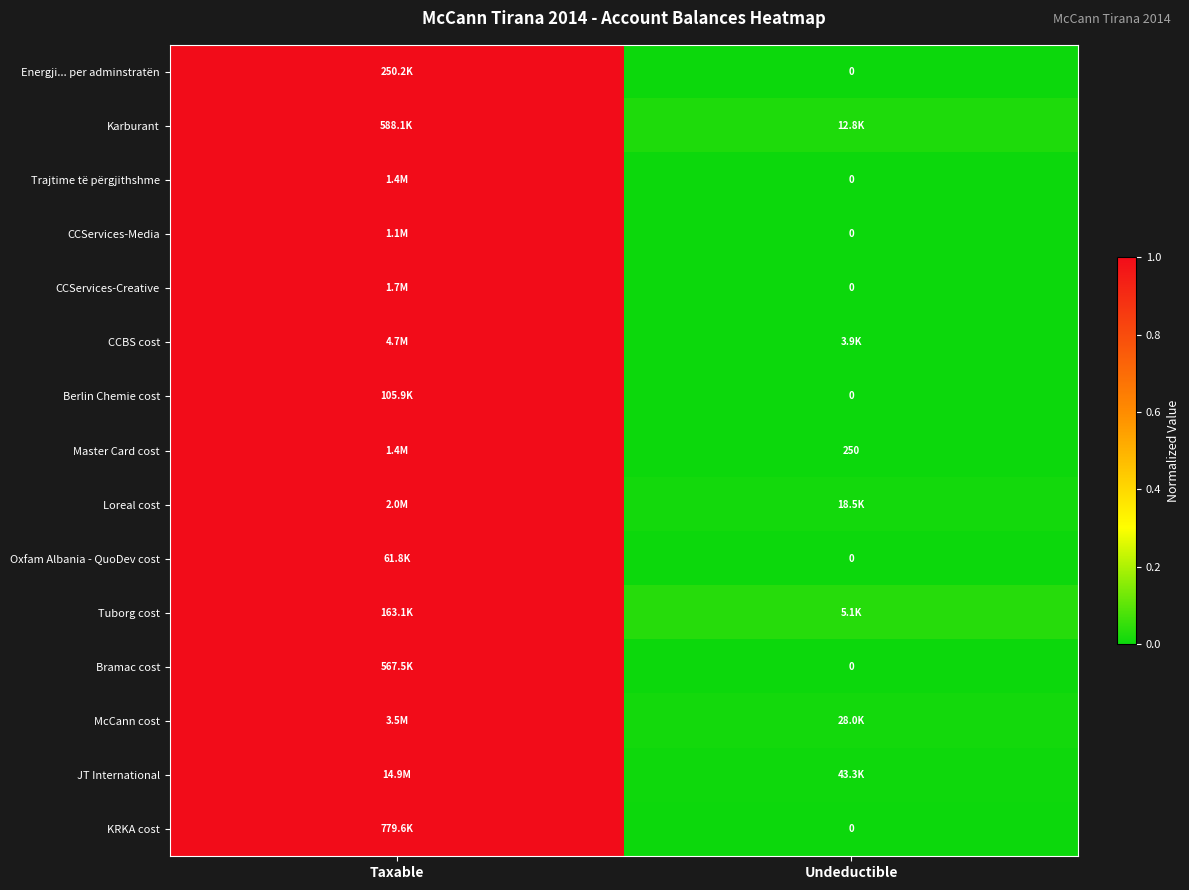

How many values in CCServices-Media are above zero?

1